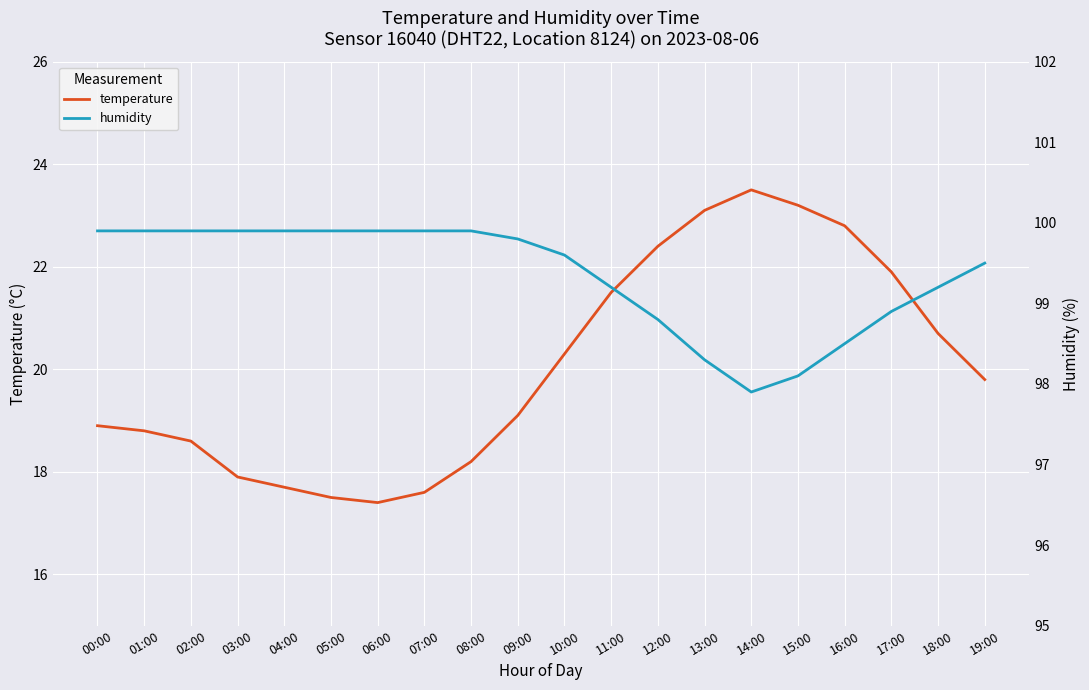

True or false: temperature and humidity cross at least once.

False